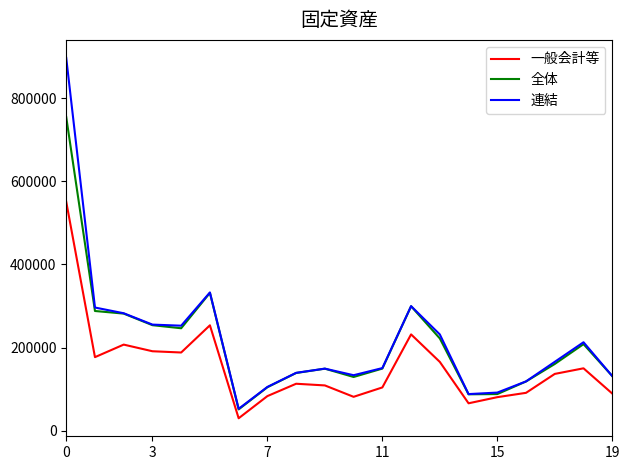

What is the minimum value shown in the chart?

30343